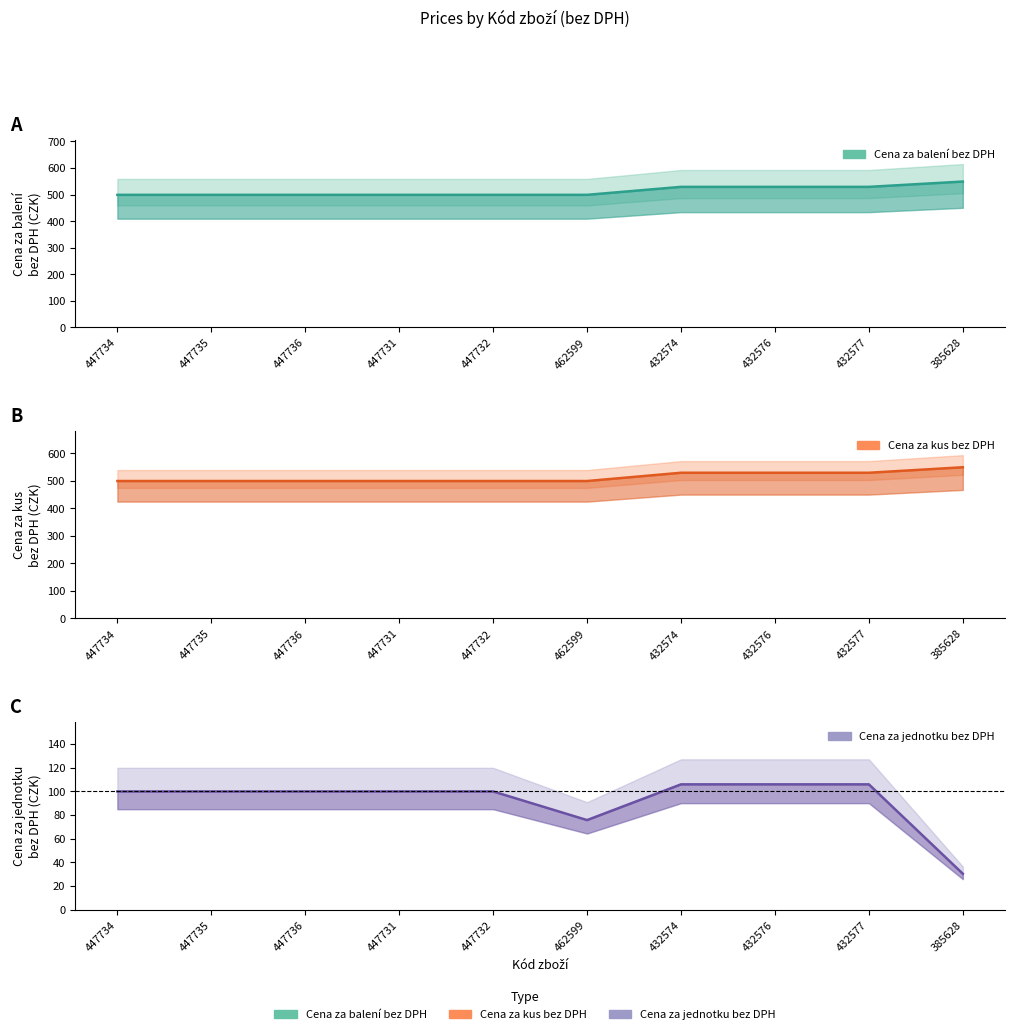

Does the chart display data point markers on the line(s)?

No